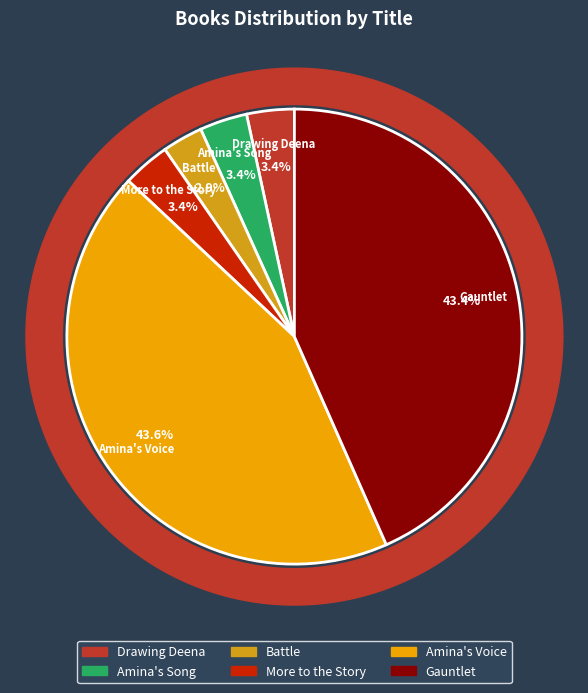

Is there any slice that represents more than half of the pie?

No